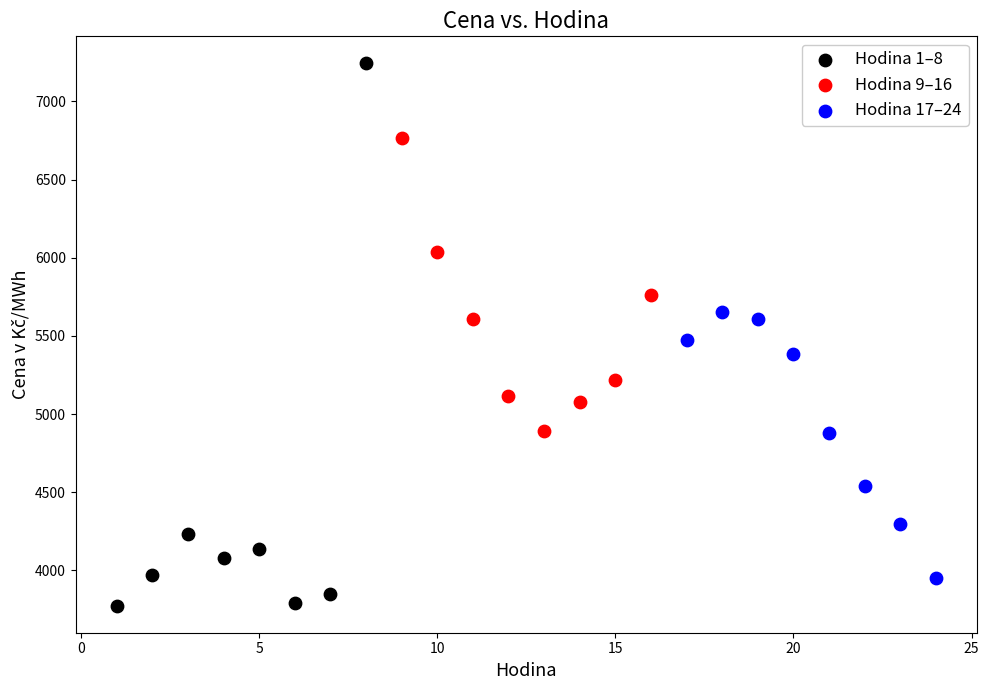

Which series has the widest spread of Y values?

Hodina 1–8